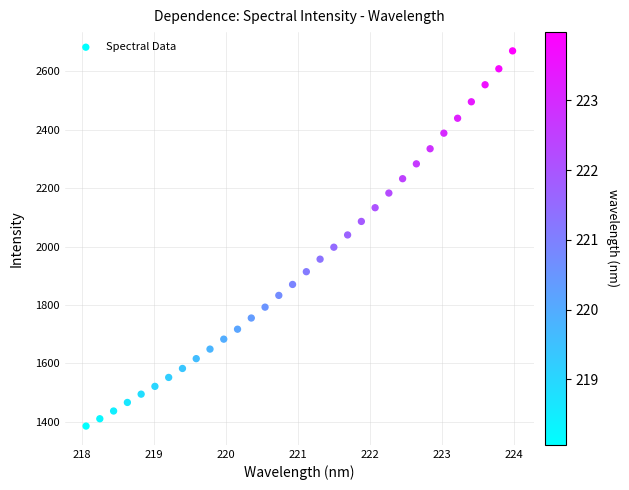

What is the range of Y values (max minus min)?

1285.0